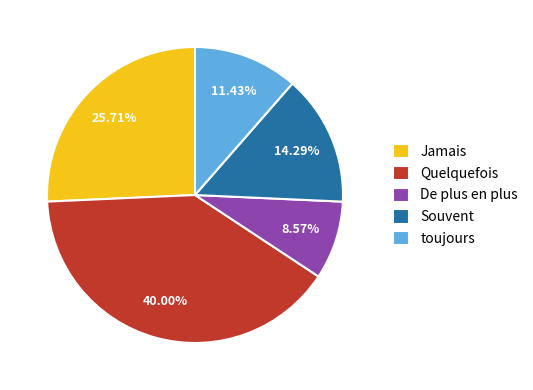

Rank the categories by value from highest to lowest.

Quelquefois, Jamais, Souvent, toujours, De plus en plus